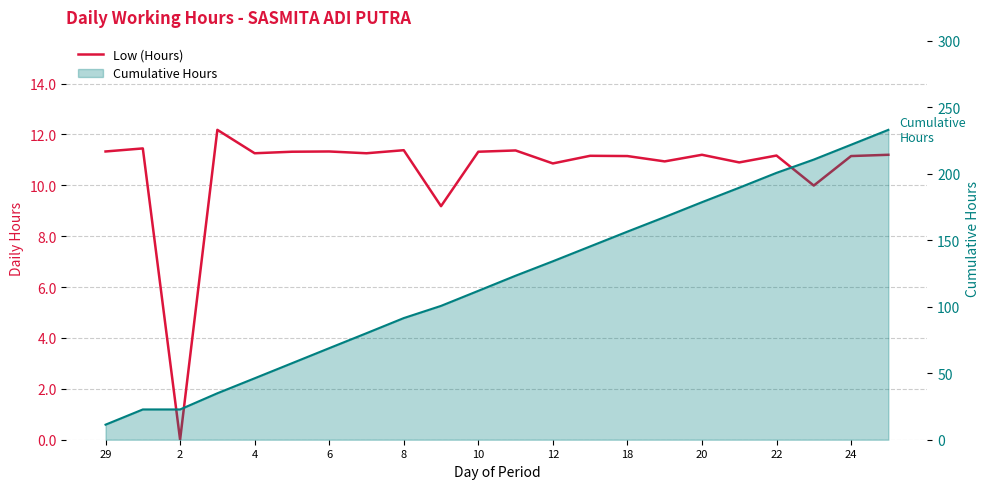

At which label does the data first exceed 11?

29